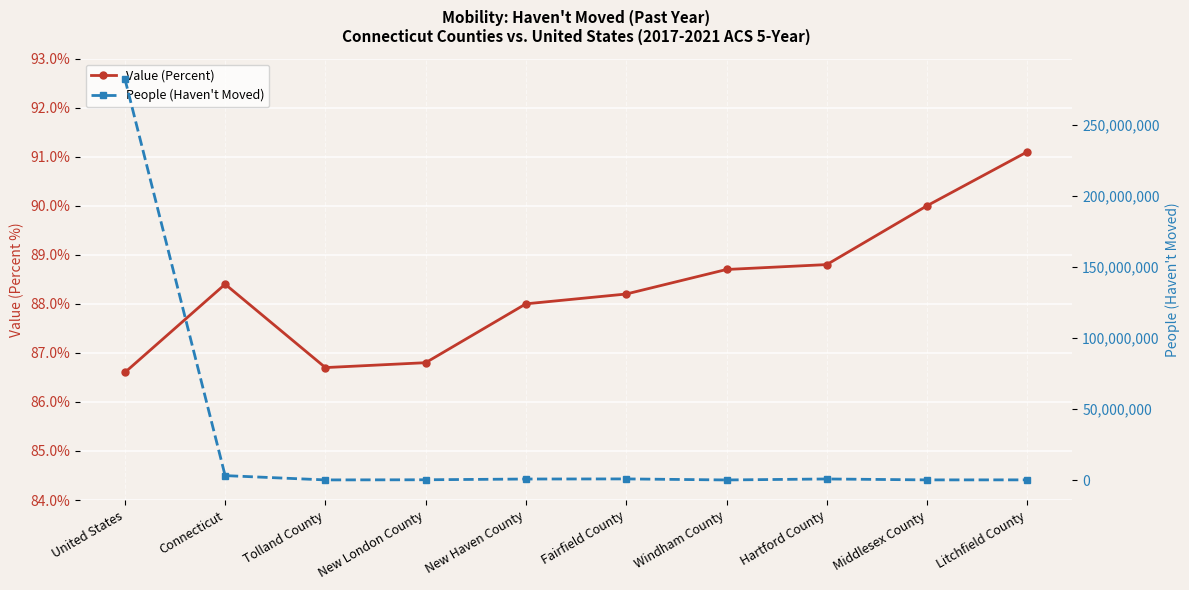

List the series in order of their peak value, highest first.

People (Haven't Moved), Value (Percent)